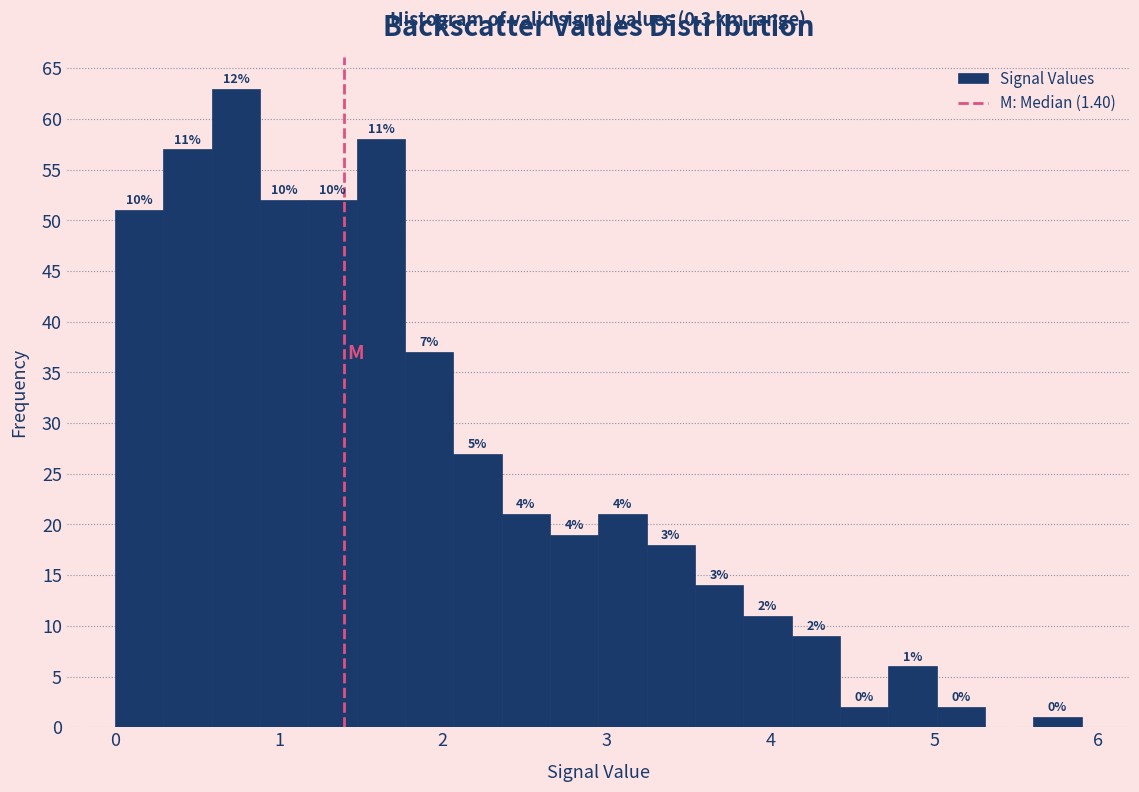

Read against the x-axis, roughly where is the centre of the tallest bar?

0.7